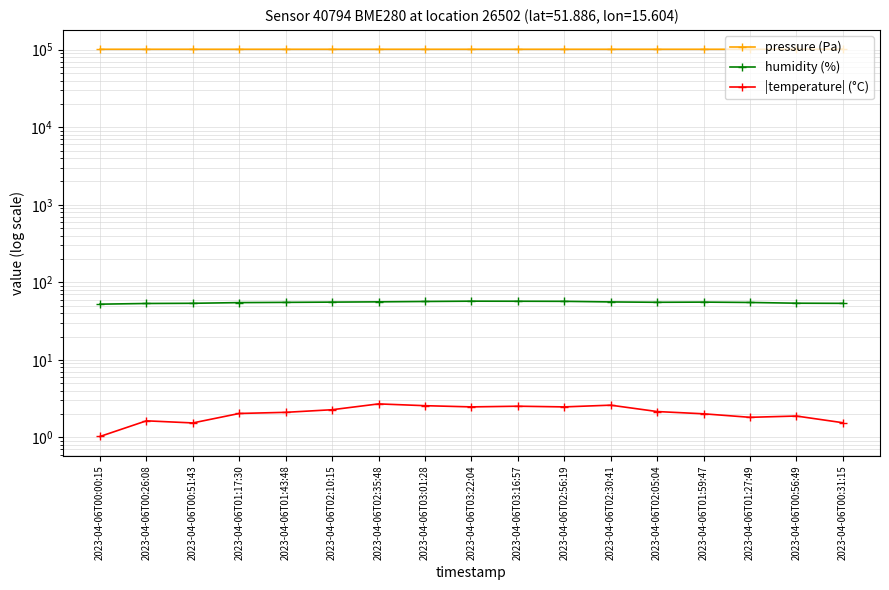

What is the difference between the highest and lowest values at 2023-04-06T02:05:04?

101295.9